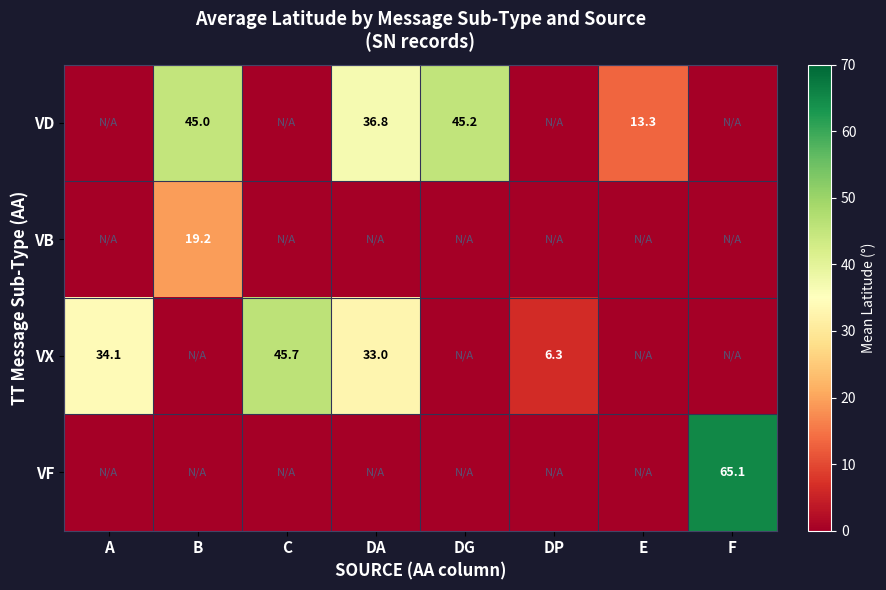

The value of VB at B is 33.6. True or false?

False